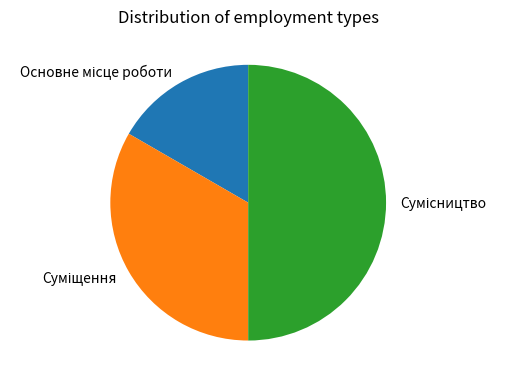

True or false: Суміщення accounts for 33% of the total.

True